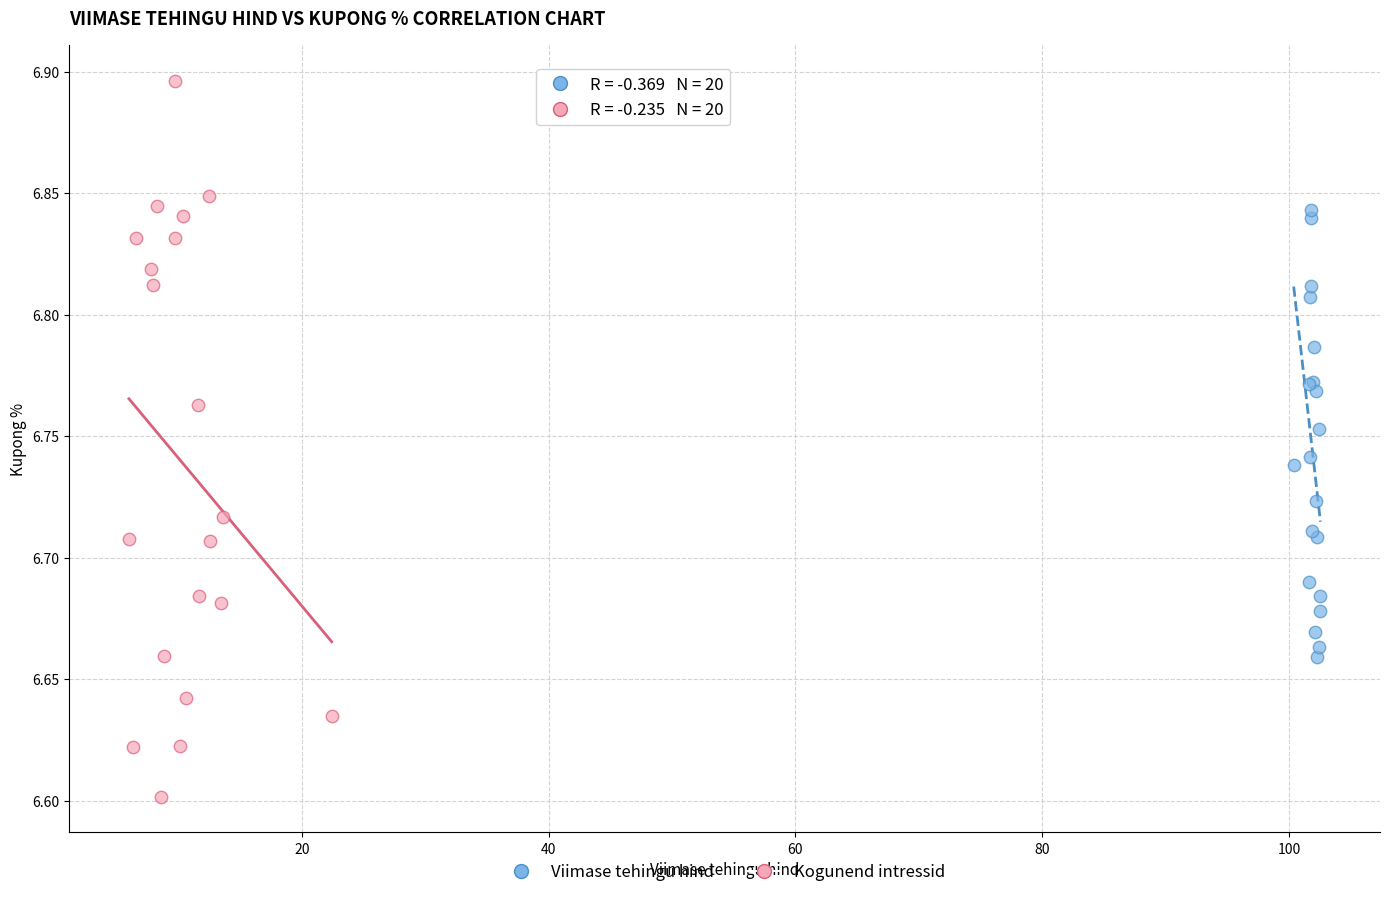

Which series reaches the maximum Y coordinate?

Kogunend intressid